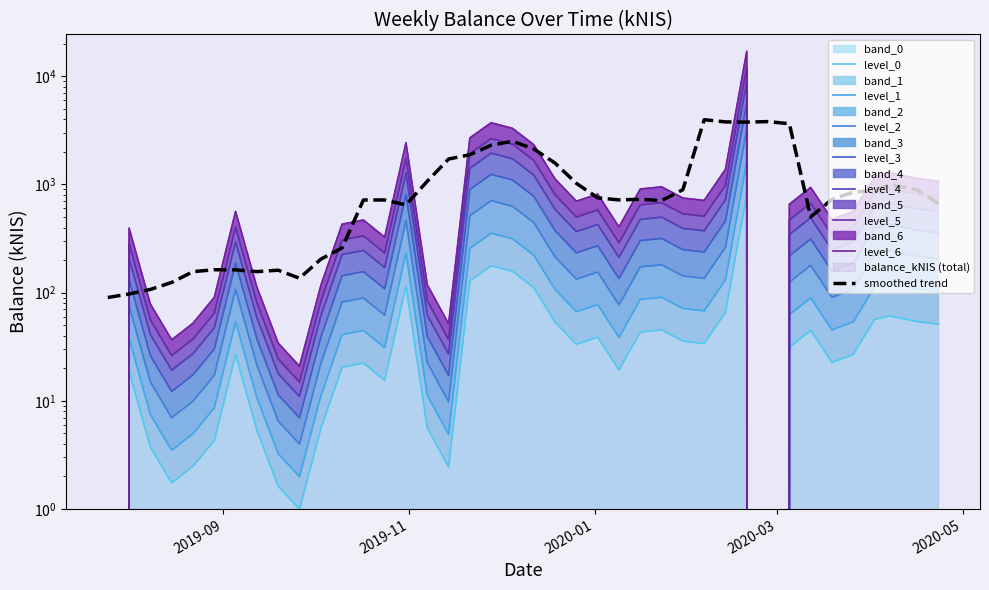

What is the label of the 26th point from the right?

2019-10-31